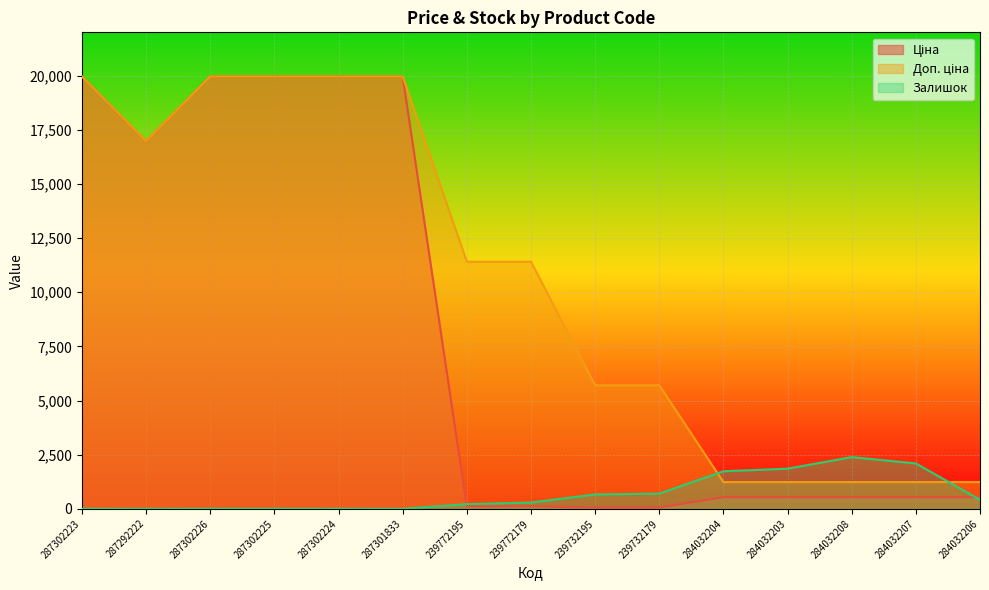

Rank the series by their average value, from highest to lowest.

Доп. ціна, Ціна, Залишок